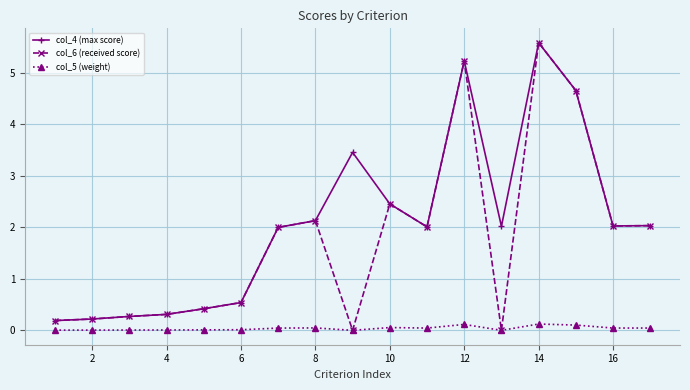

What is the greatest value displayed?

5.6